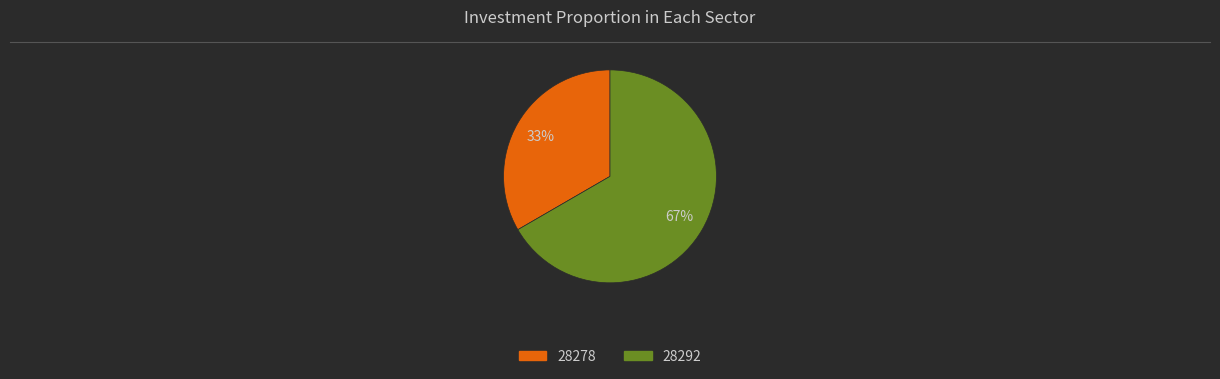

Is 28292 the majority of the pie?

Yes